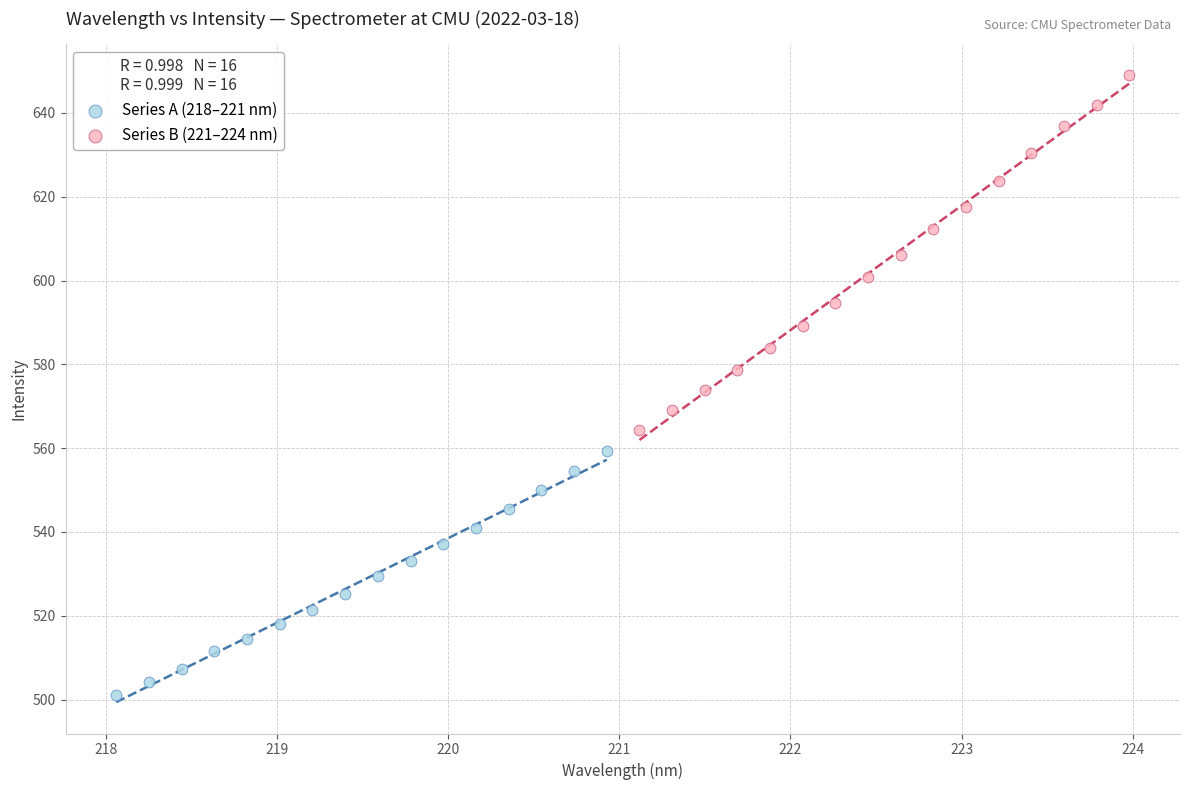

What are all the series names shown in the legend?

Series A (218–221 nm), Series B (221–224 nm)